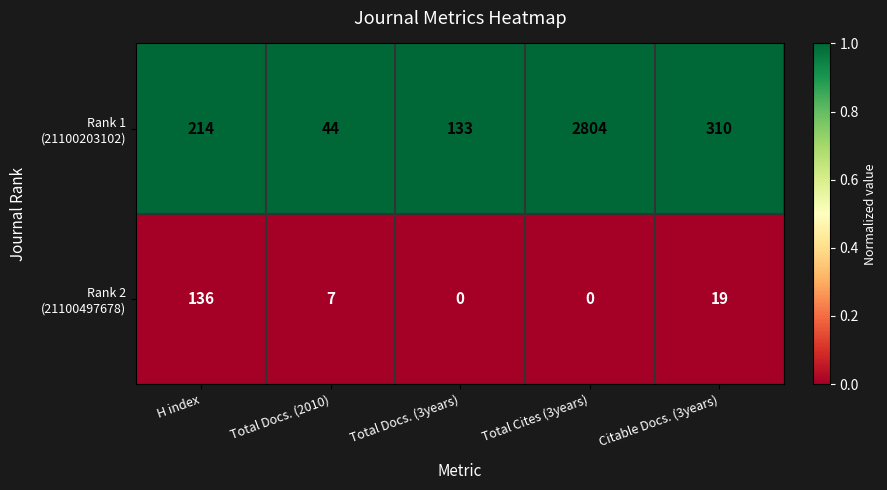

What is the greatest value displayed?

2804